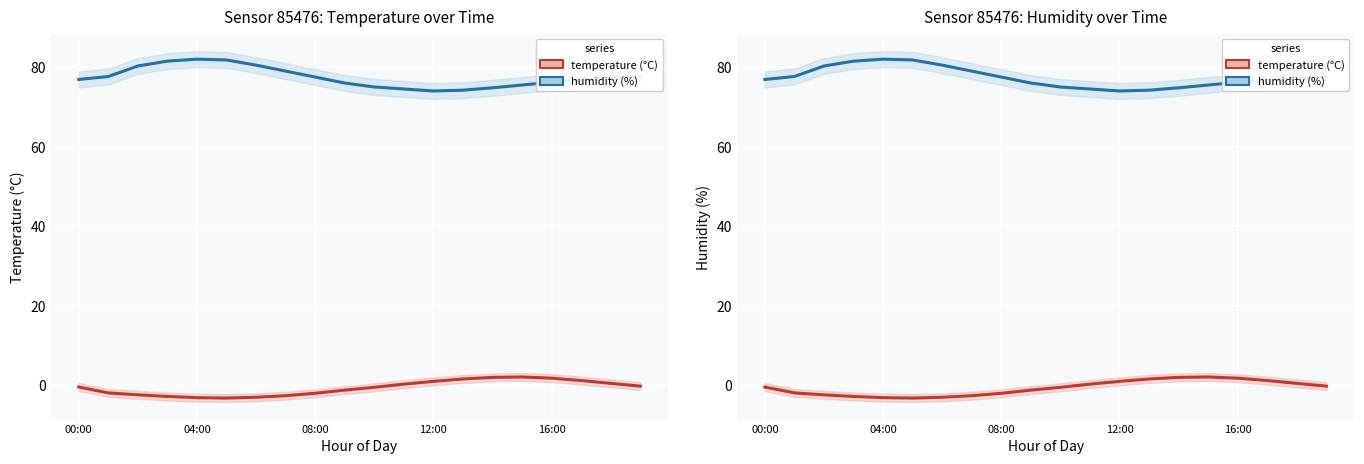

Which category has the lowest value across all series?

5